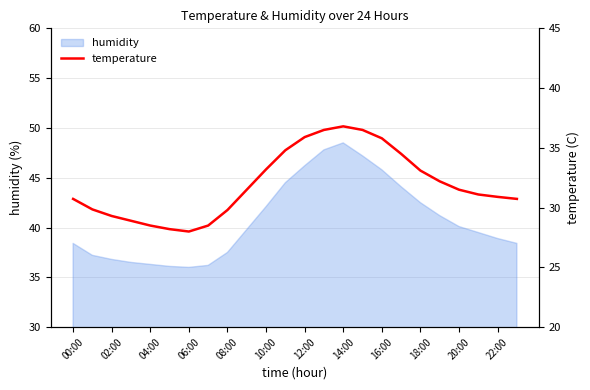

What is the smallest value displayed?

28.0